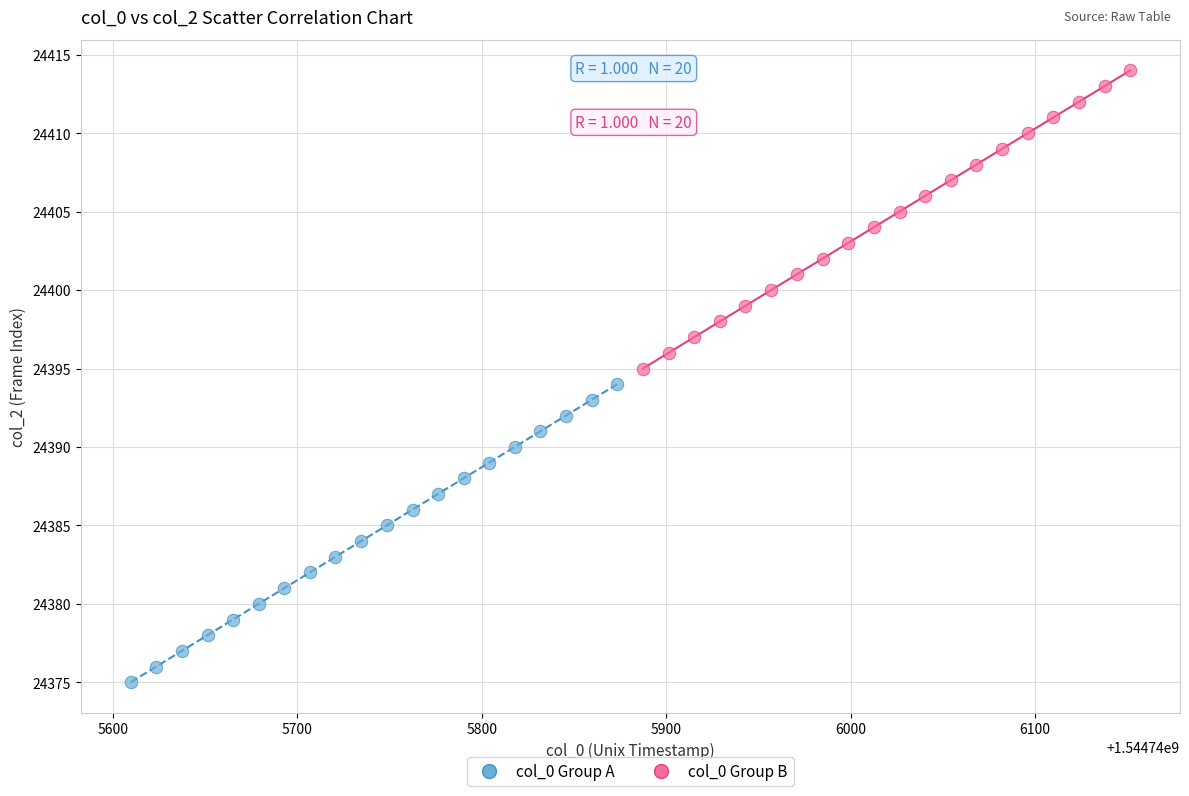

Which series reaches the maximum Y coordinate?

col_0 Group B